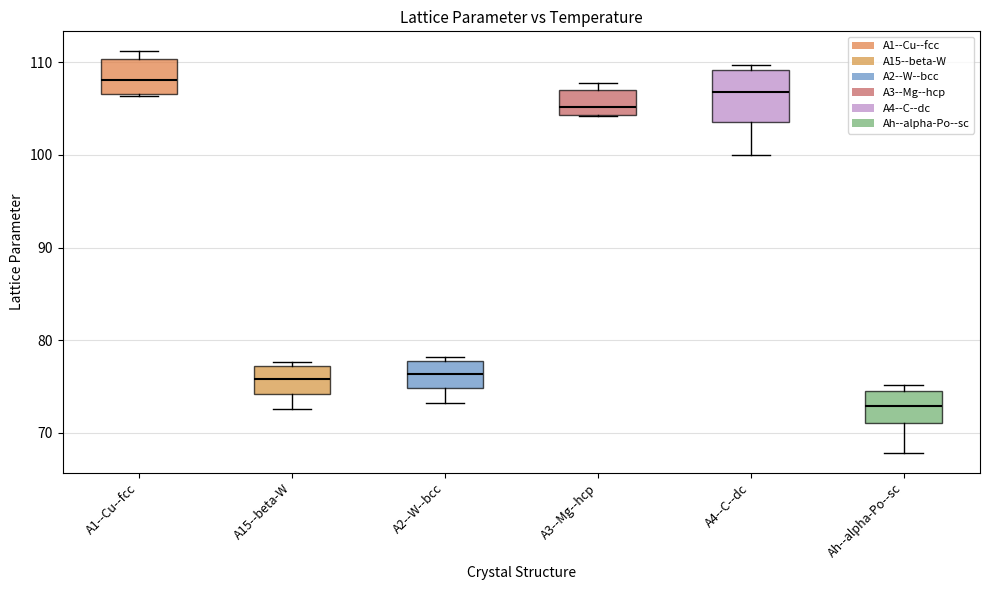

Which box's median line is the lowest?

Ah--alpha-Po--sc